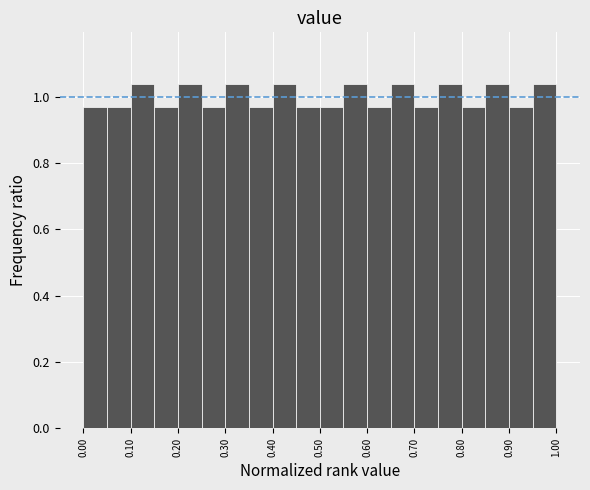

Reading left to right, list every bar in this chart as the range it spans on the x-axis followed by its height. The values are not printed on the chart, so give them approximately, as read against the axis.

0.00 to 0.05: 0.96
0.05 to 0.10: 0.96
0.10 to 0.15: 1.04
0.15 to 0.20: 0.96
0.20 to 0.25: 1.04
0.25 to 0.30: 0.96
0.30 to 0.35: 1.04
0.35 to 0.40: 0.96
0.40 to 0.45: 1.04
0.45 to 0.50: 0.96
0.50 to 0.55: 0.96
0.55 to 0.60: 1.04
0.60 to 0.65: 0.96
0.65 to 0.70: 1.04
0.70 to 0.75: 0.96
0.75 to 0.80: 1.04
0.80 to 0.85: 0.96
0.85 to 0.90: 1.04
0.90 to 0.95: 0.96
0.95 to 1.00: 1.04